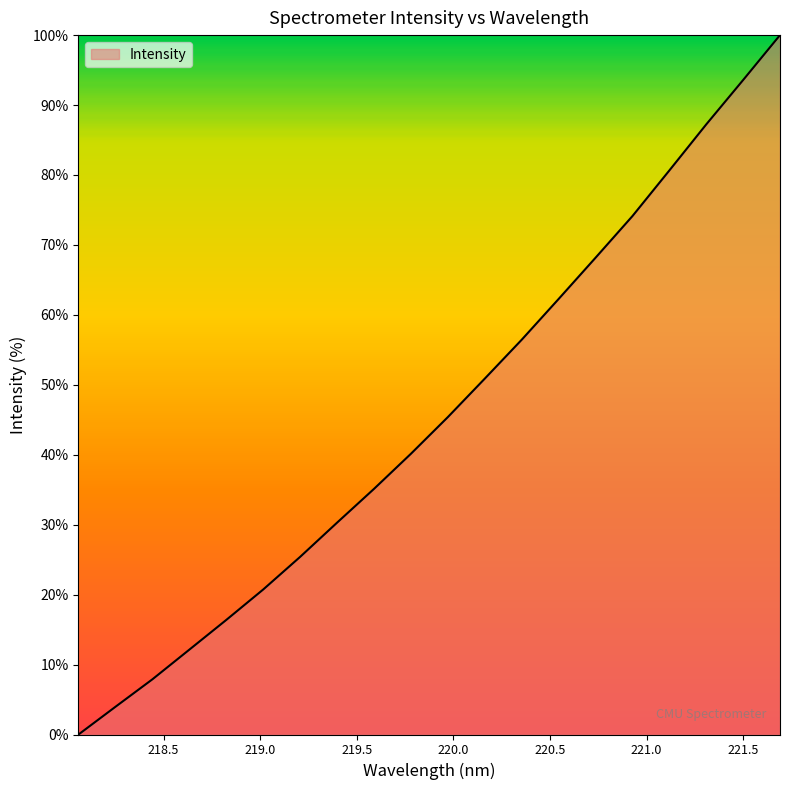

What is the difference between the maximum and minimum values?

100.0